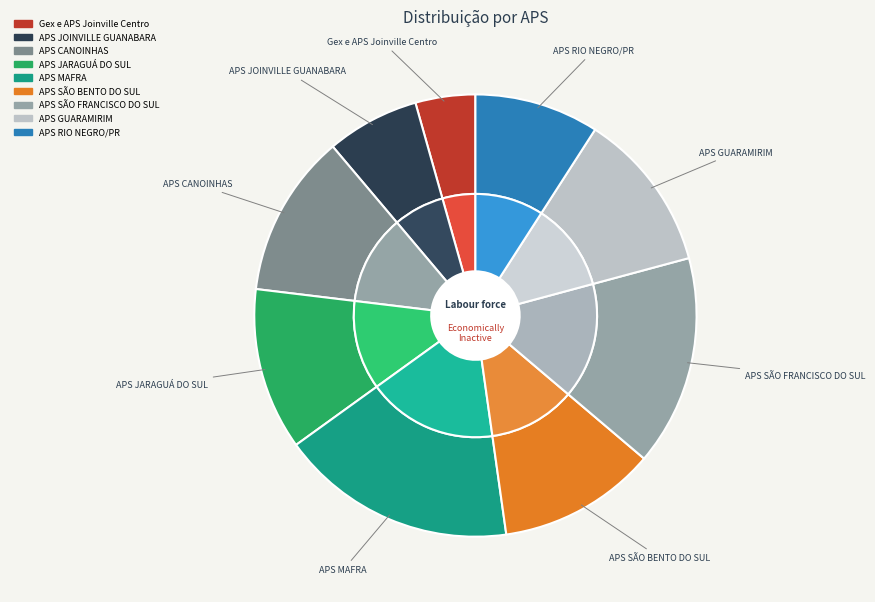

Which slice is the smallest?

Gex e APS Joinville Centro